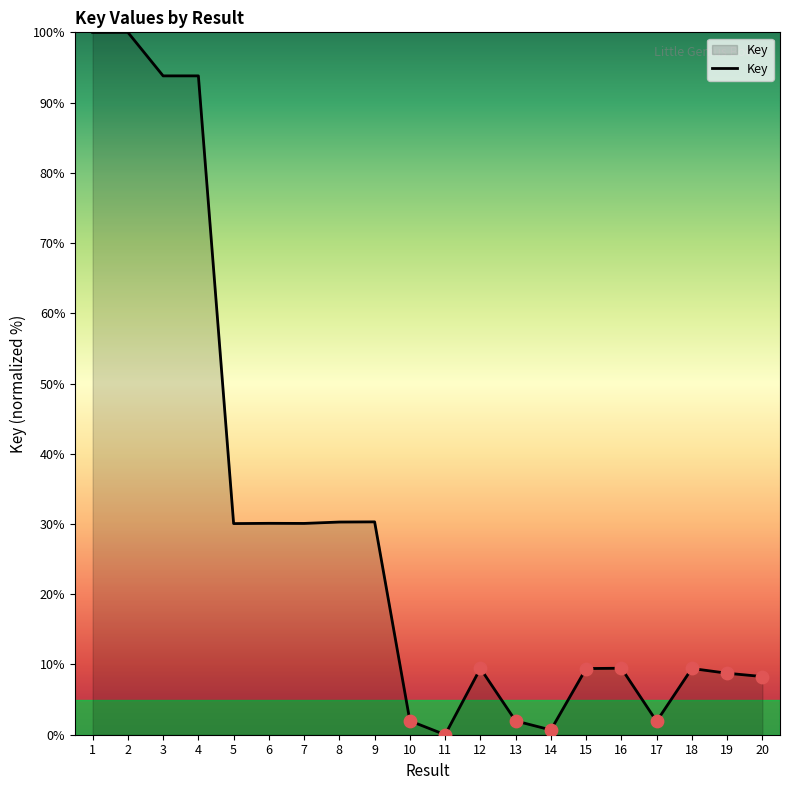

Approximately how many times larger is the value at 8 compared to 15?

3.2